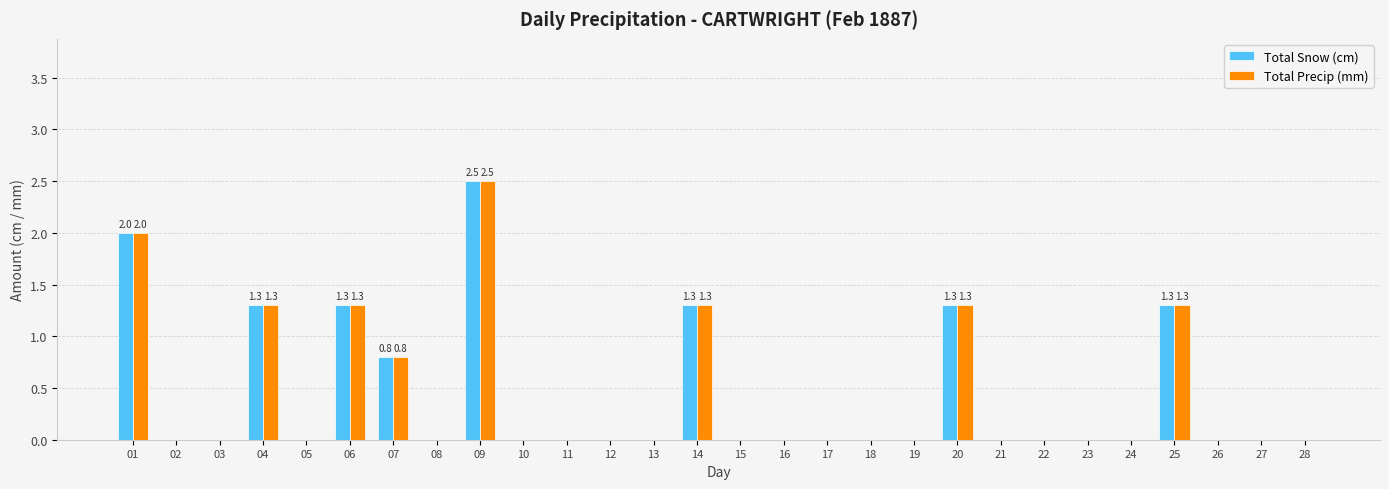

True or false: Total Precip (mm) has a value of 1.2 at 28.

False